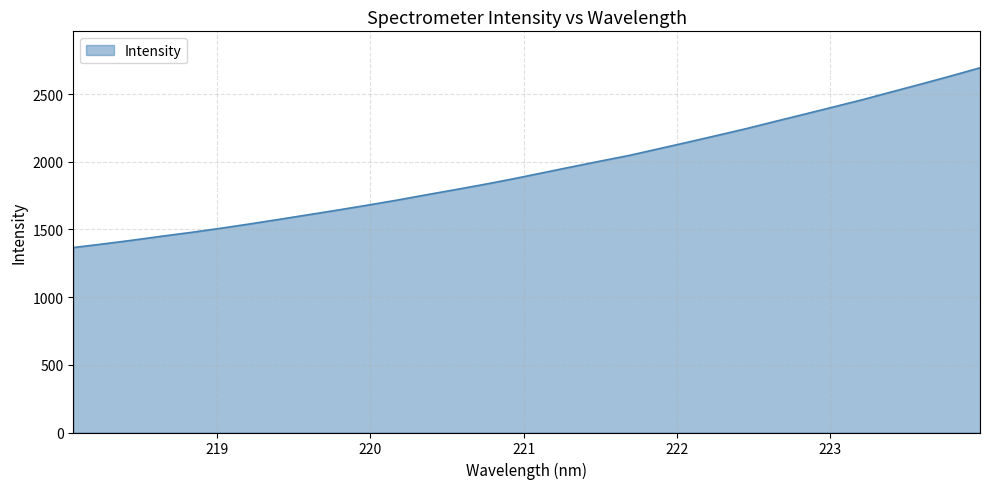

What is the smallest value displayed?

1365.9